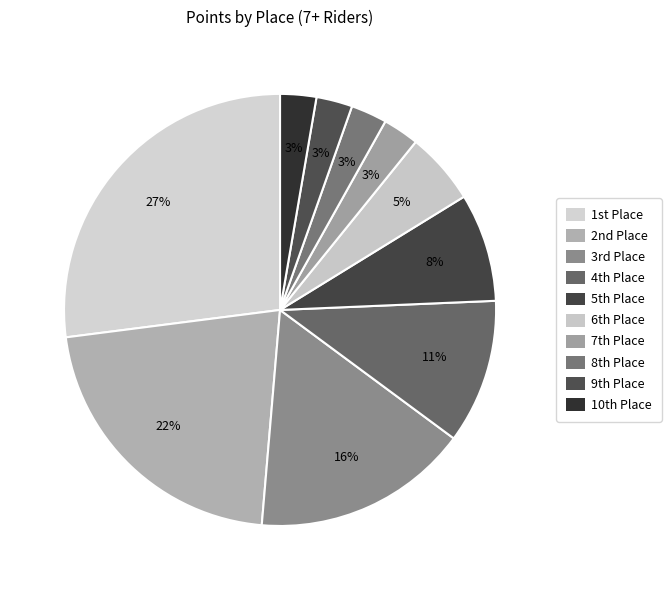

Is there a majority slice in this chart?

No